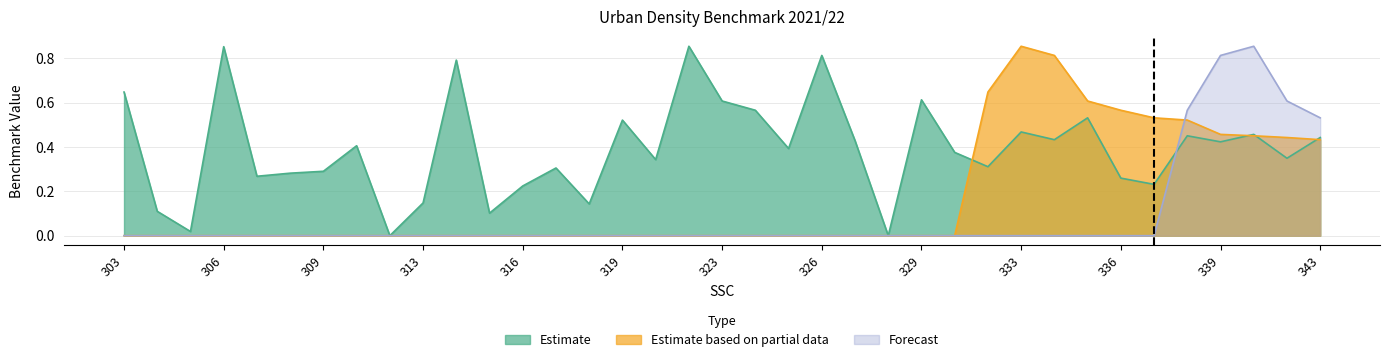

At which label does Estimate reach its peak?

322